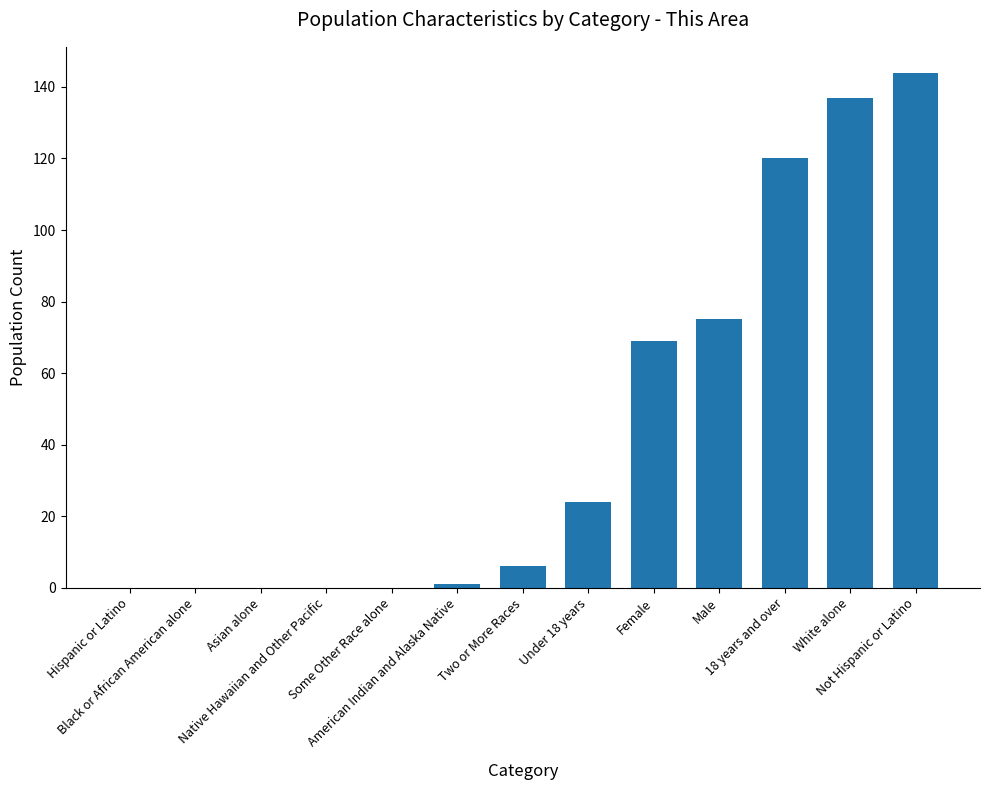

Reading left to right, extract all data points from this chart.

Hispanic or Latino=0	Black or African American alone=0	Asian alone=0	Native Hawaiian and Other Pacific=0	Some Other Race alone=0	American Indian and Alaska Native=1	Two or More Races=6	Under 18 years=24	Female=69	Male=75	18 years and over=120	White alone=137	Not Hispanic or Latino=144